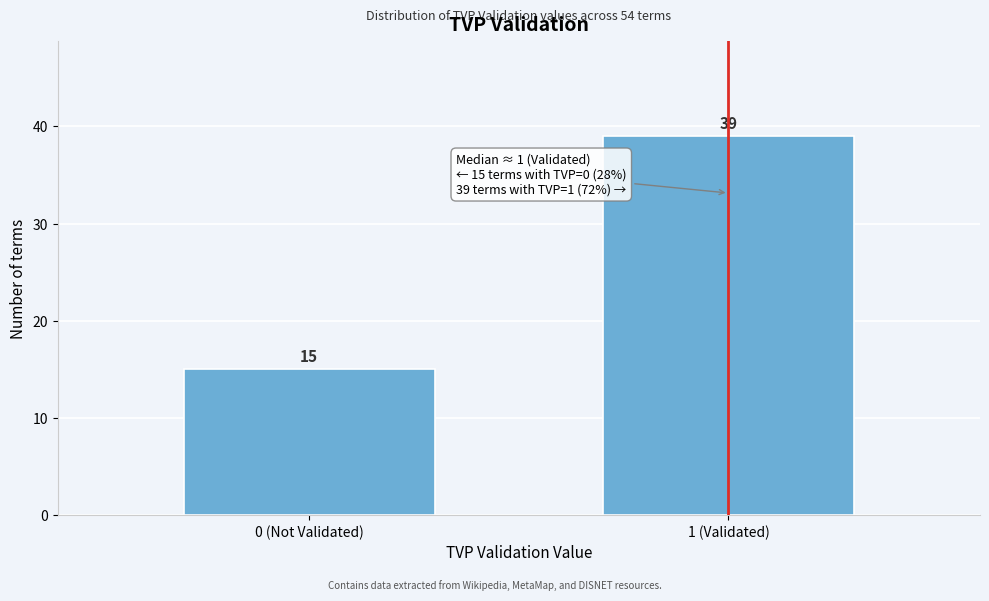

Reading right to left, transcribe all the data shown in this chart.

39	15